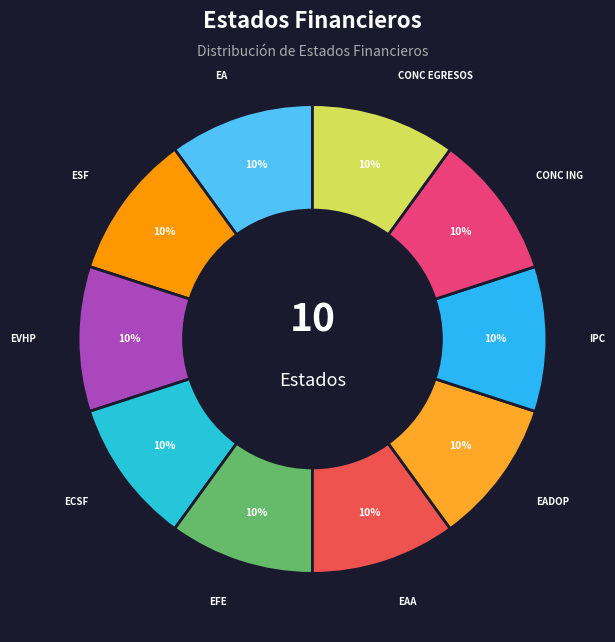

To the nearest percent, what is the difference between the largest and smallest slice percentages?

0%